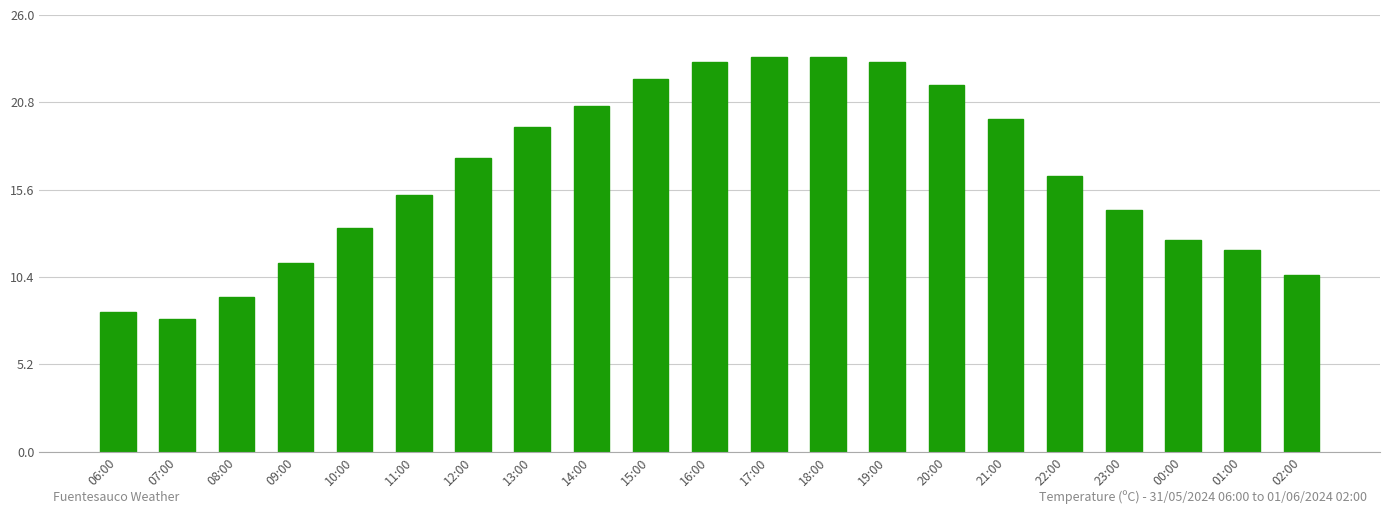

Does the chart contain any negative values?

No